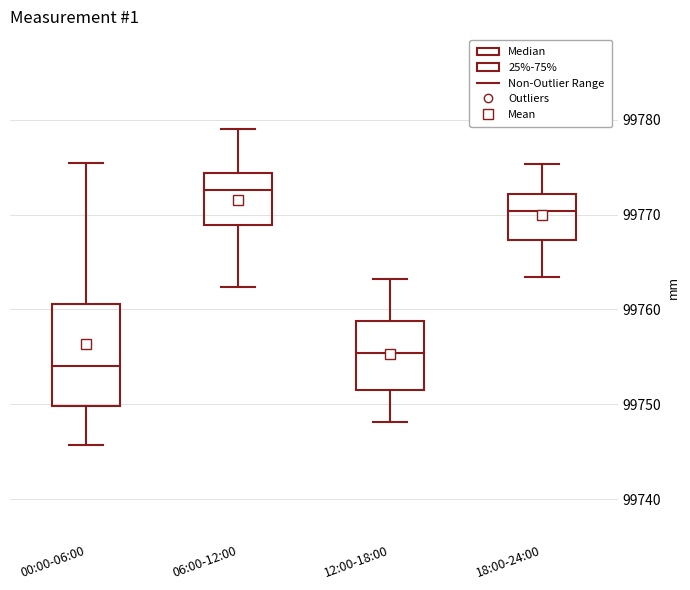

Reading left to right, transcribe this box plot: for each box, give where its median line is, the range the box spans, and where its two whiskers end, as read against the y-axis. The values are not printed on the chart, so give them approximately, as read against the axis.

00:00-06:00: median 99754, box 99750 to 99761, whiskers 99746 to 99775
06:00-12:00: median 99773, box 99769 to 99774, whiskers 99762 to 99779
12:00-18:00: median 99755, box 99752 to 99759, whiskers 99748 to 99763
18:00-24:00: median 99770, box 99767 to 99772, whiskers 99763 to 99775